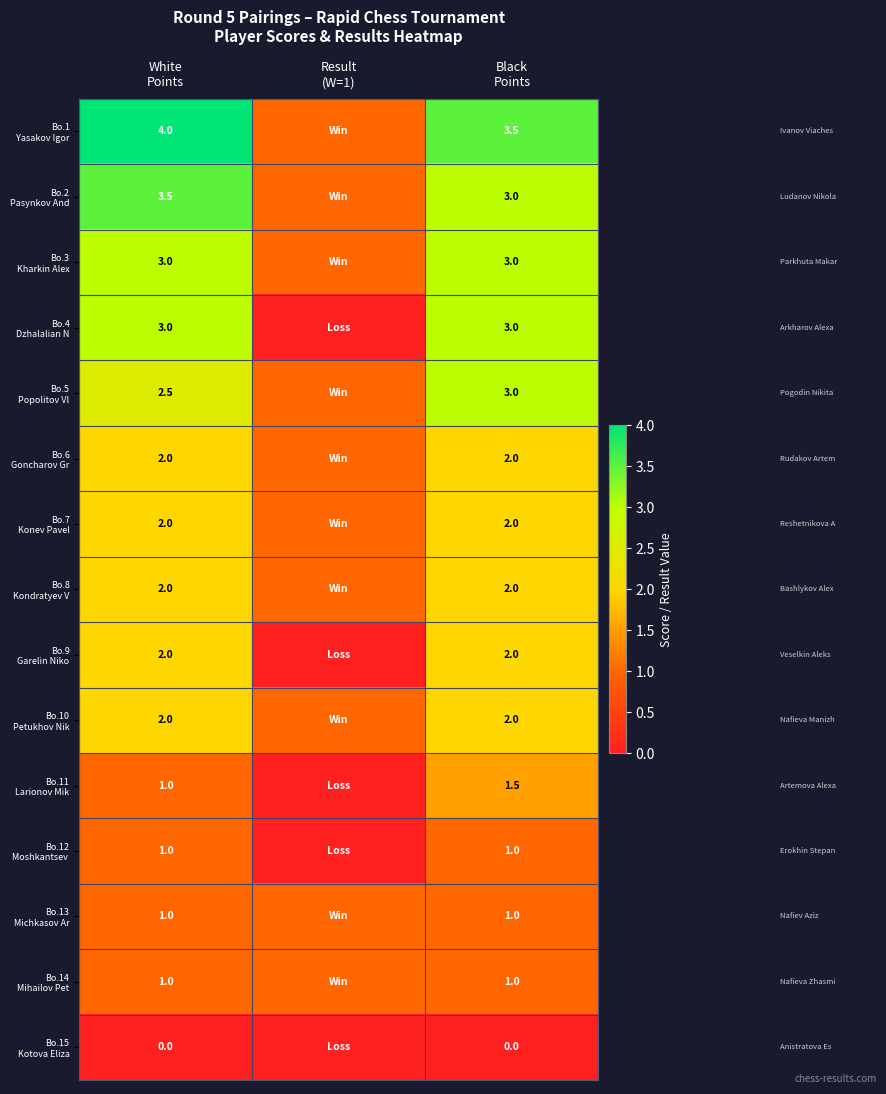

How many data points in Bo.8 Kondratyev V are less than 2?

1